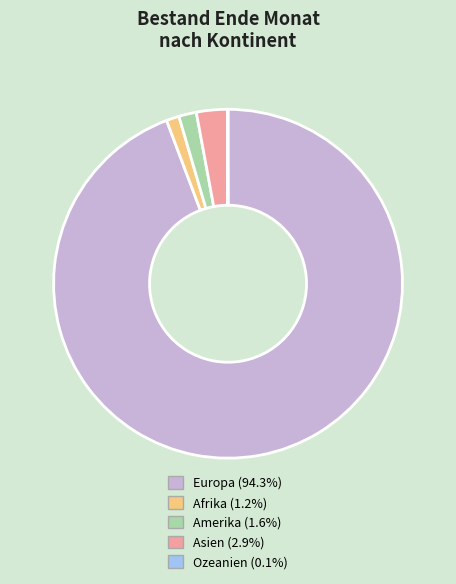

Combined, do Amerika and Asien account for over 50%?

No